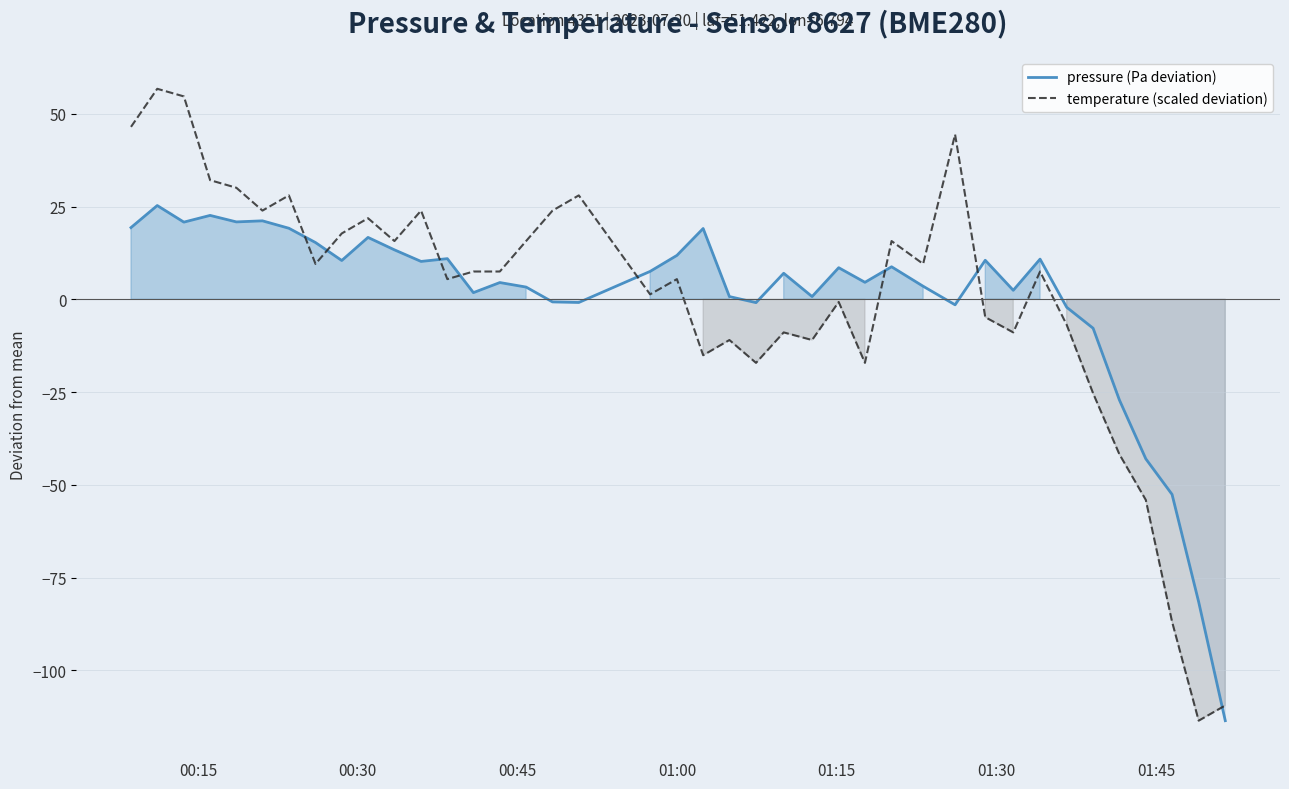

What is the highest value of the temperature (scaled deviation) series?

56.7